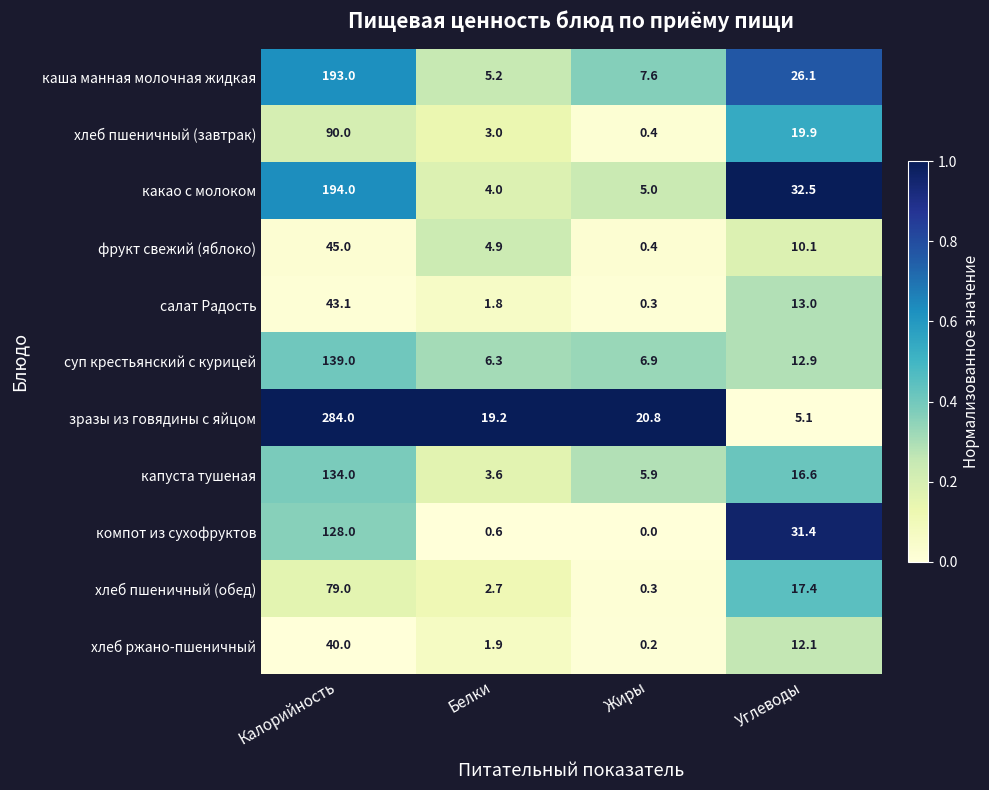

What is the spread (max minus min) of values at Калорийность?

244.0